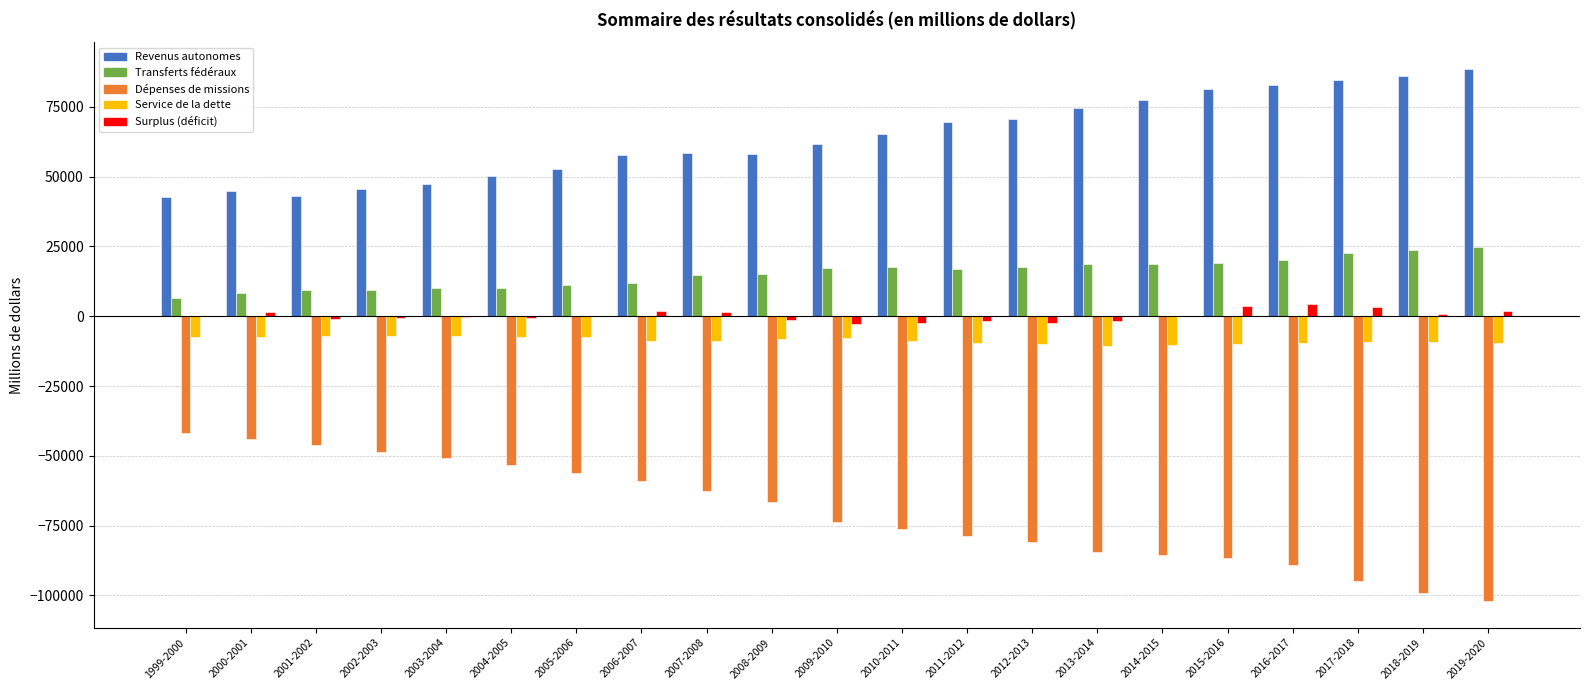

Is the value of Revenus autonomes at 2001-2002 greater than the value of Surplus (déficit) at 2003-2004?

Yes